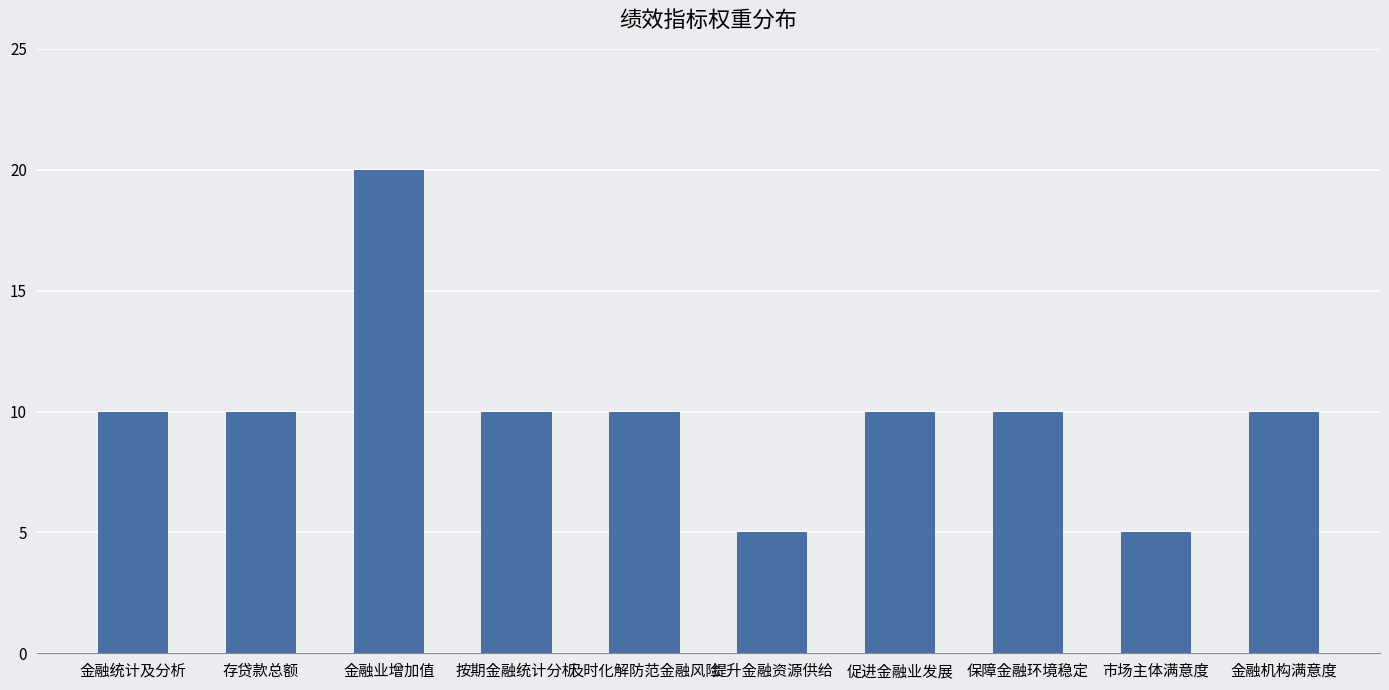

Count the number of categories in the chart.

10